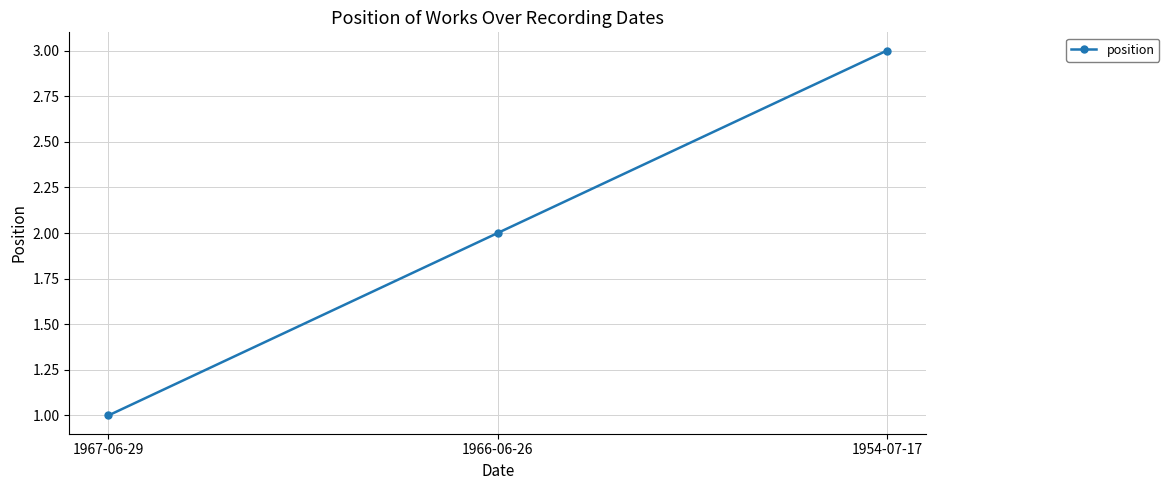

At which category does the chart reach its minimum across all series?

1967-06-29